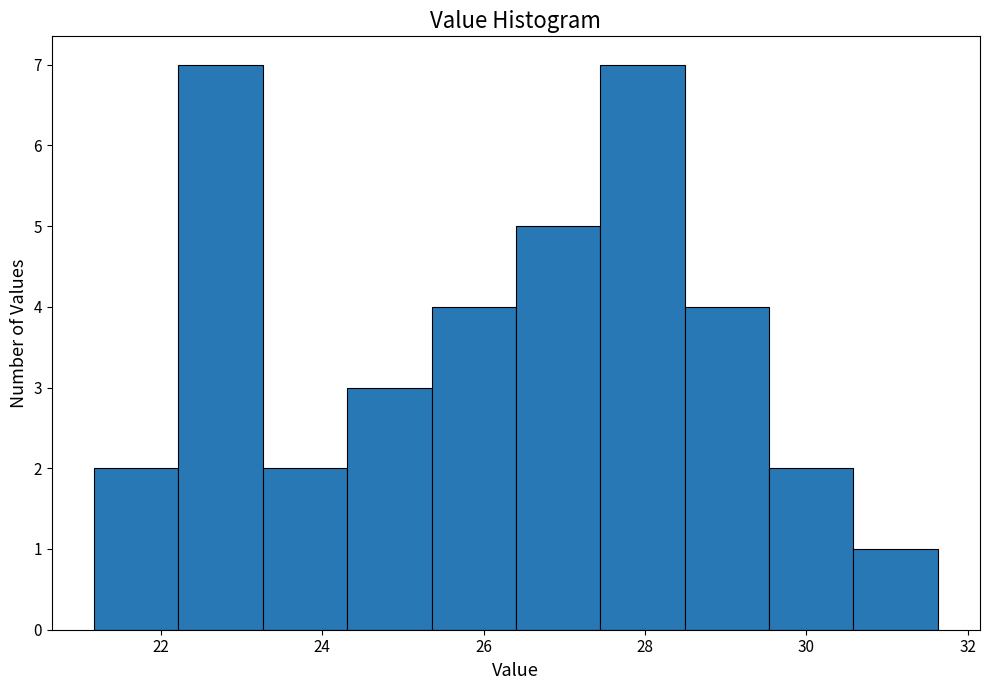

Reading left to right, list every bar in this chart as the range it spans on the x-axis followed by its height. Neither the bar edges nor the heights are printed on the chart, so give them approximately, as read against the axes.

21.2 to 22.2: 2
22.2 to 23.2: 7
23.2 to 24.4: 2
24.4 to 25.4: 3
25.4 to 26.4: 4
26.4 to 27.4: 5
27.4 to 28.4: 7
28.4 to 29.6: 4
29.6 to 30.6: 2
30.6 to 31.6: 1